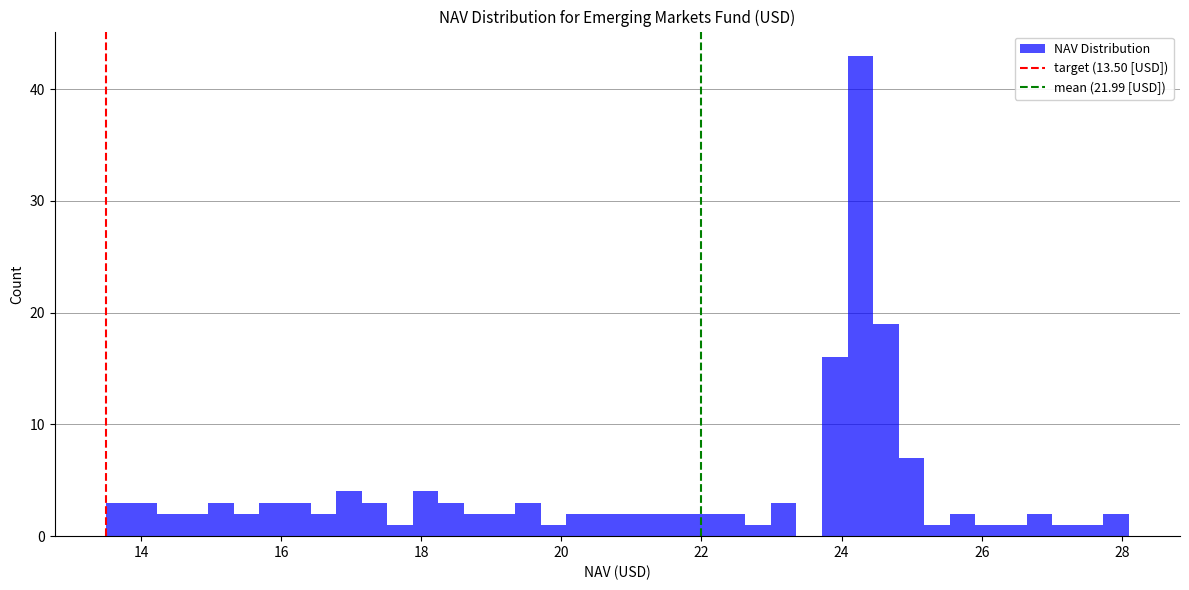

Read against the x-axis, roughly where is the centre of the tallest bar?

24.2